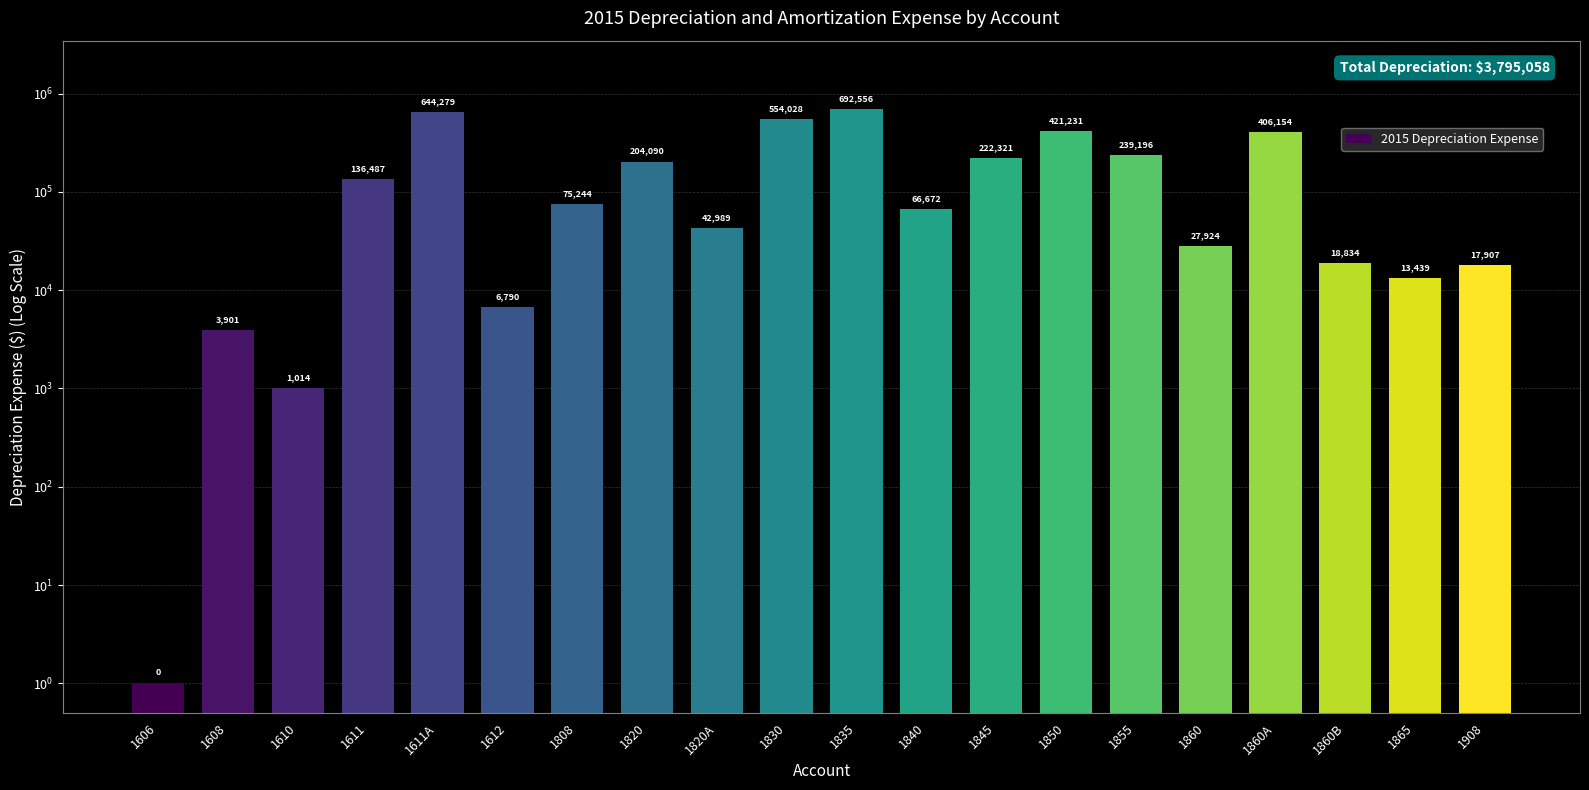

What position from the left is 1845?

13